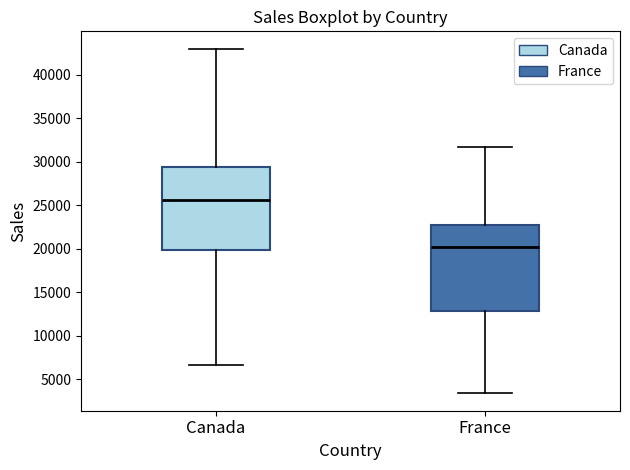

Reading left to right, transcribe this box plot: for each box, give where its median line is, the range the box spans, and where its two whiskers end, as read against the y-axis. The values are not printed on the chart, so give them approximately, as read against the axis.

Canada: median 25500, box 20000 to 29500, whiskers 6500 to 43000
France: median 20000, box 13000 to 22500, whiskers 3500 to 31500